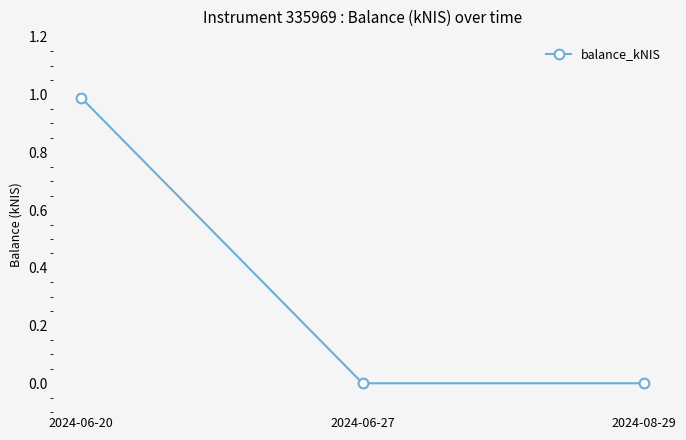

Does the chart display data point markers on the line(s)?

Yes